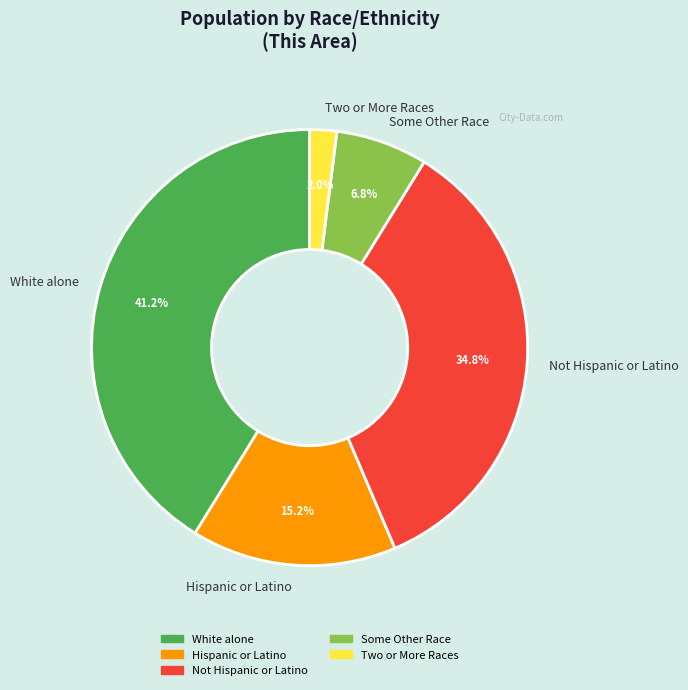

Approximately how many times larger is the value at Not Hispanic or Latino compared to Two or More Races?

17.4